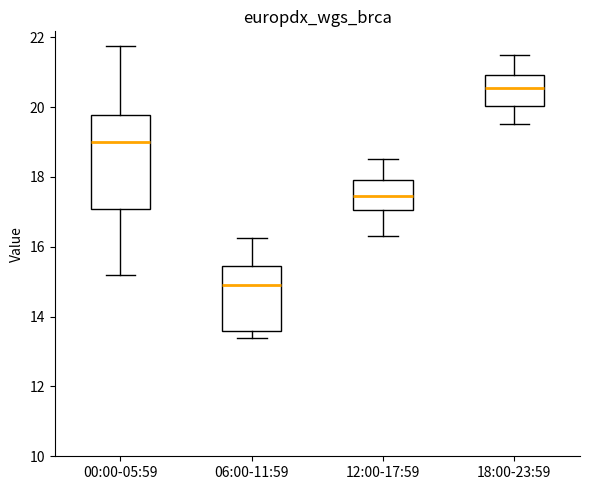

Comparing the boxes themselves (not the whiskers), which one is the tallest?

00:00-05:59